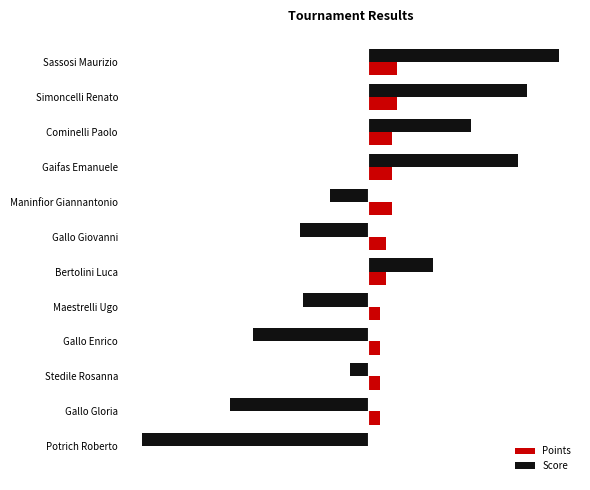

What are all the series names shown in the legend?

Points, Score